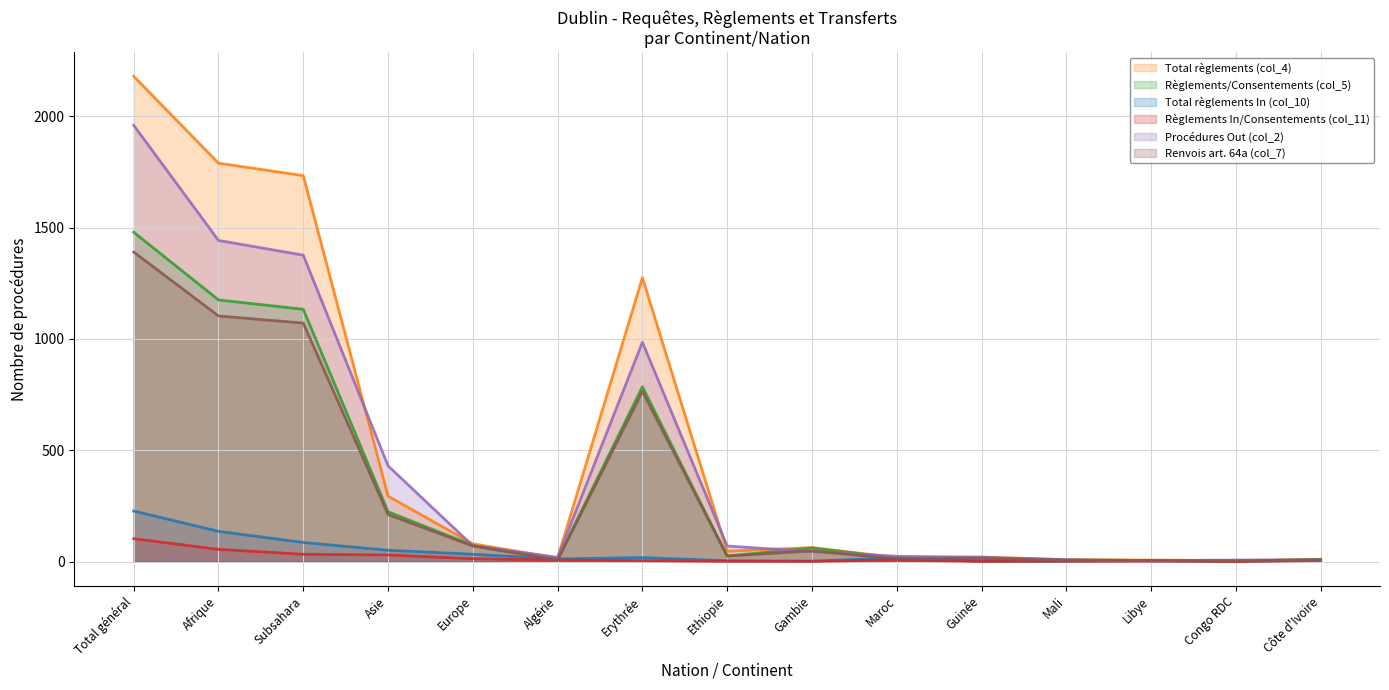

What is the approximate value of Règlements/Consentements (col_5) at Guinée?

17